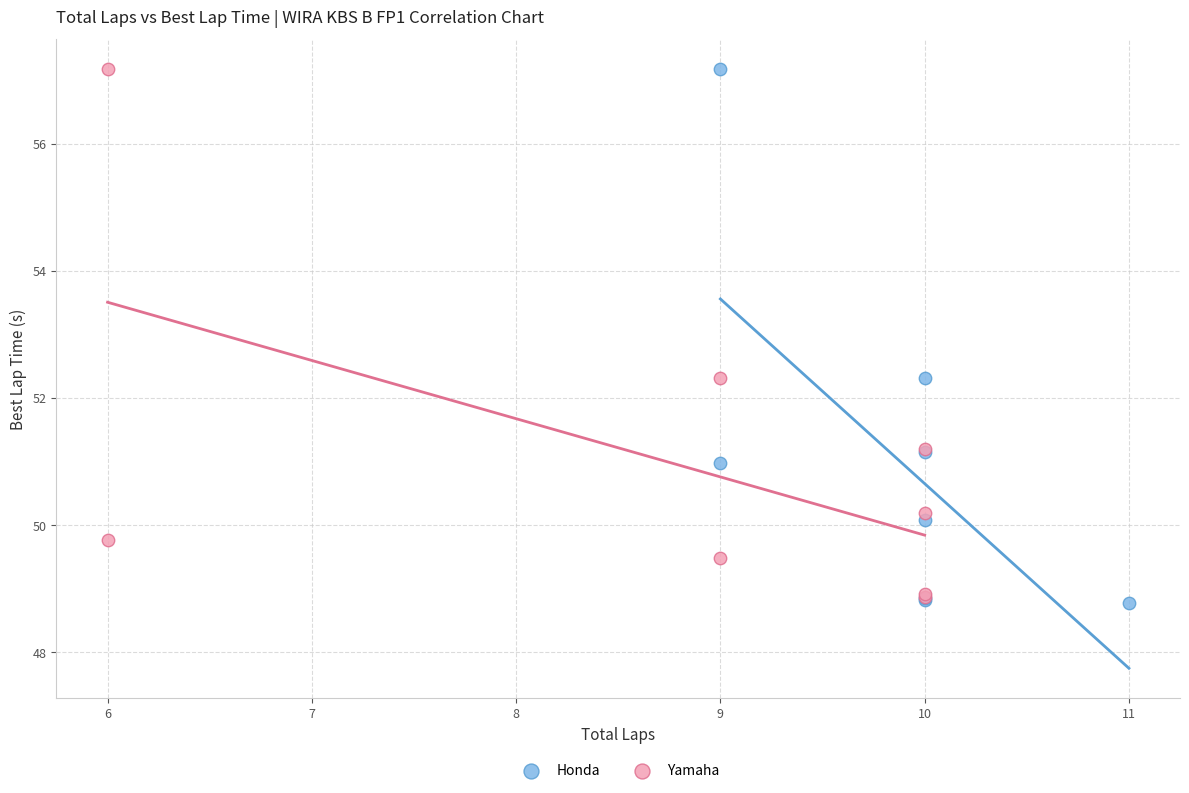

What are all the series names shown in the legend?

Honda, Yamaha